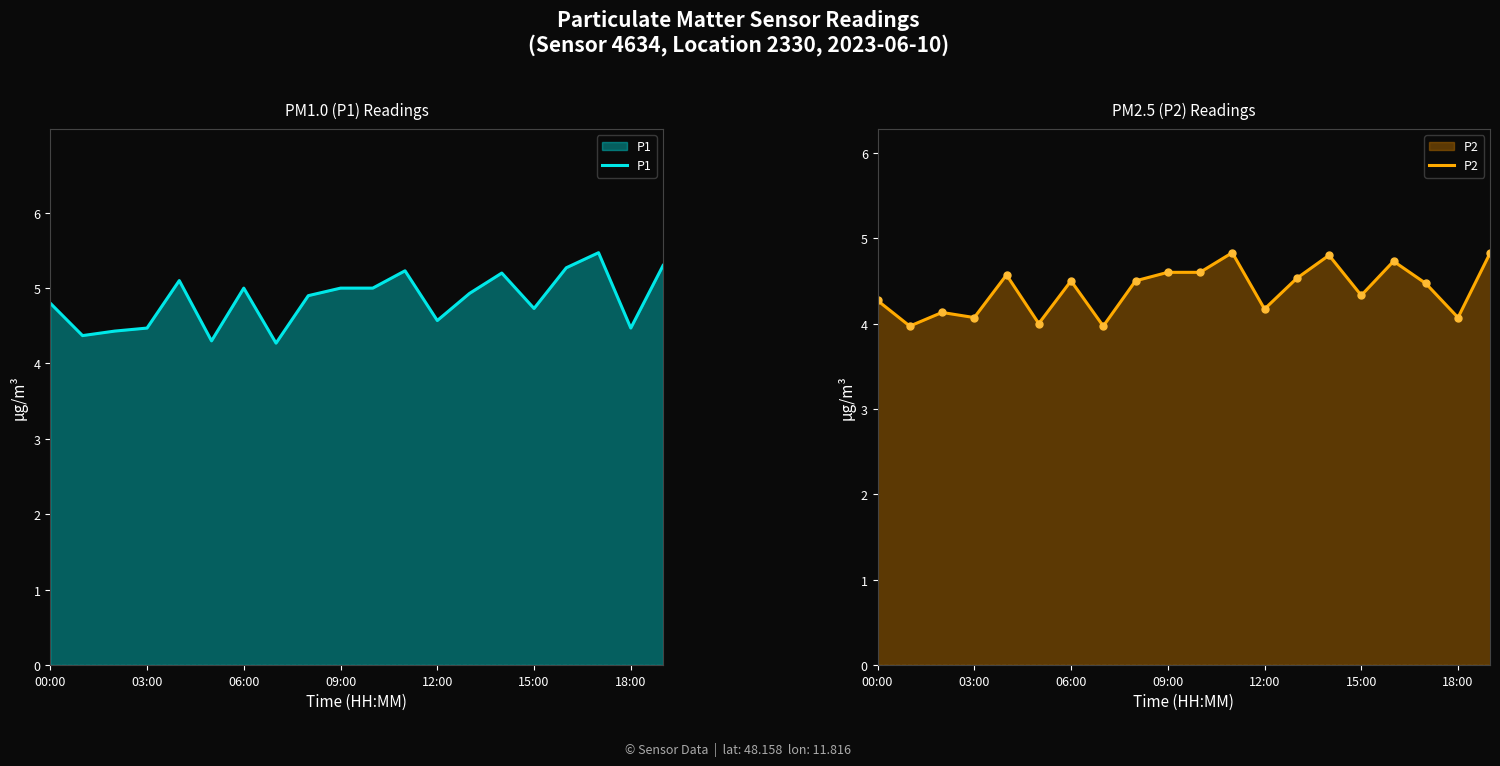

Reading left to right, transcribe all the data shown in this chart.

P1: 4.8	4.4	4.4	4.5	5.1	4.3	5.0	4.3	4.9	5.0	5.0	5.2	4.6	4.9	5.2	4.7	5.3	5.5	4.5	5.3
P2: 4.3	4.0	4.1	4.1	4.6	4.0	4.5	4.0	4.5	4.6	4.6	4.8	4.2	4.5	4.8	4.3	4.7	4.5	4.1	4.8